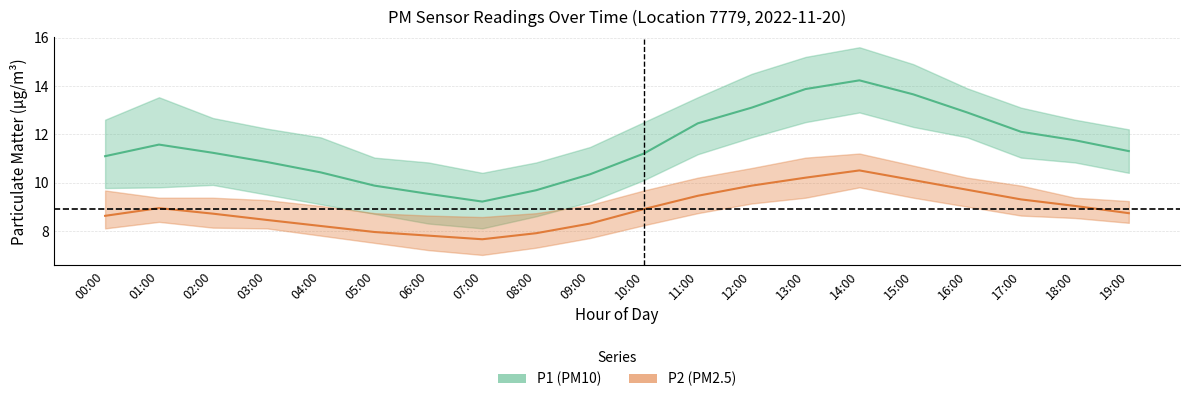

What is the value of the P2 point at the 16th from the left?

10.1